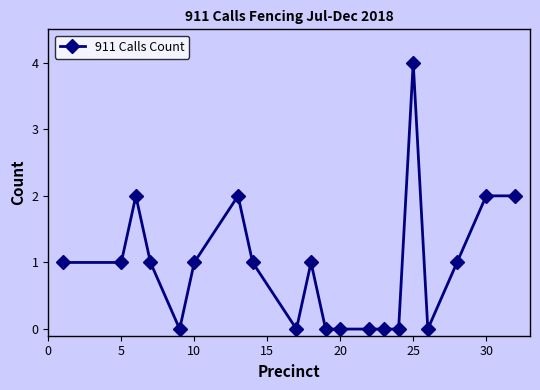

What is the value of the 7th point from the left?

2